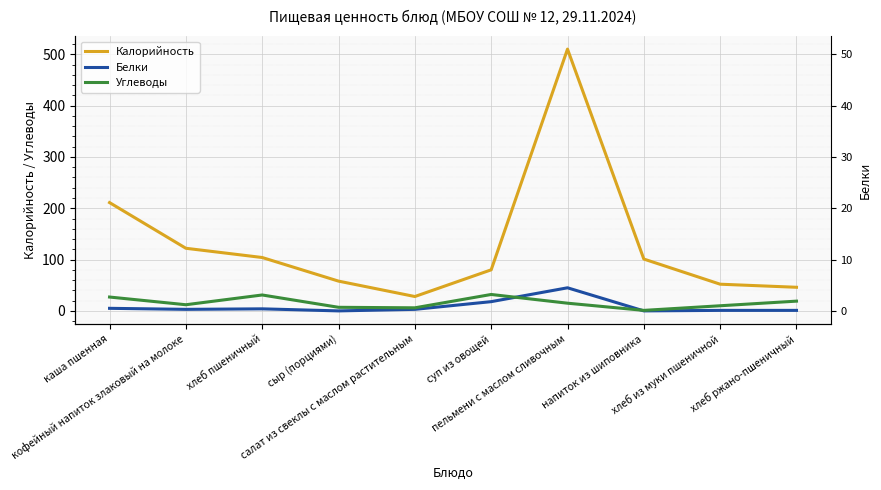

What is the total value across all series at сыр (порциями)?

65